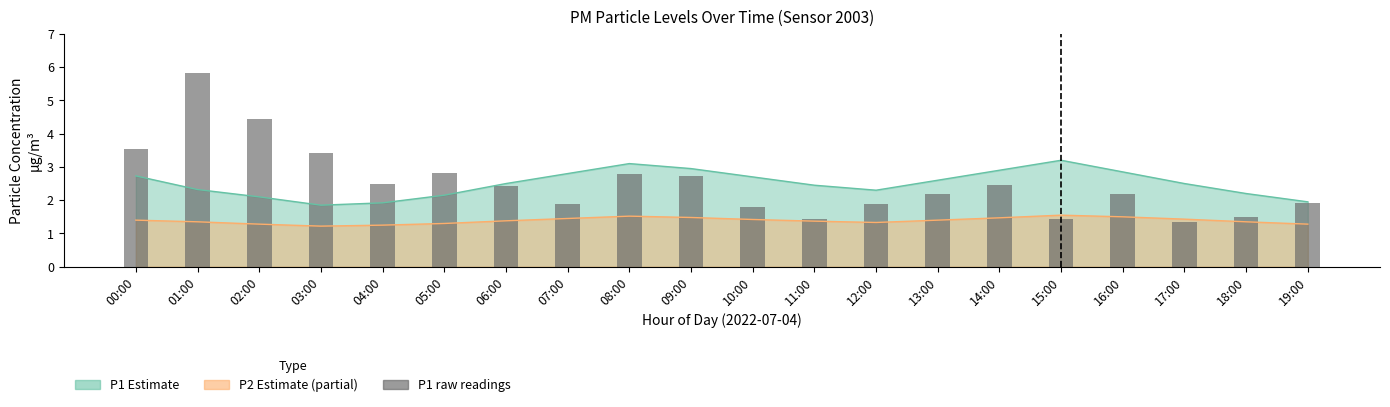

What position from the left is 03:00?

4